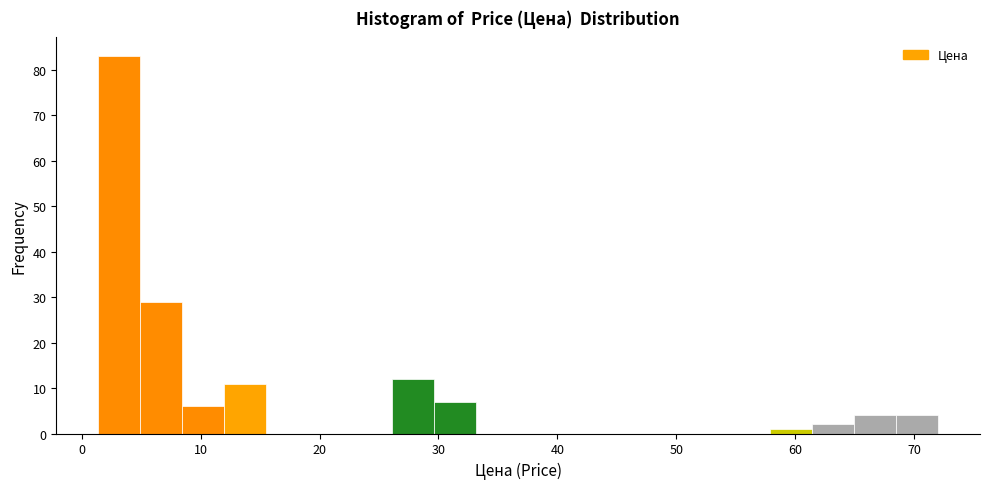

Read against the x-axis, roughly where is the centre of the tallest bar?

3